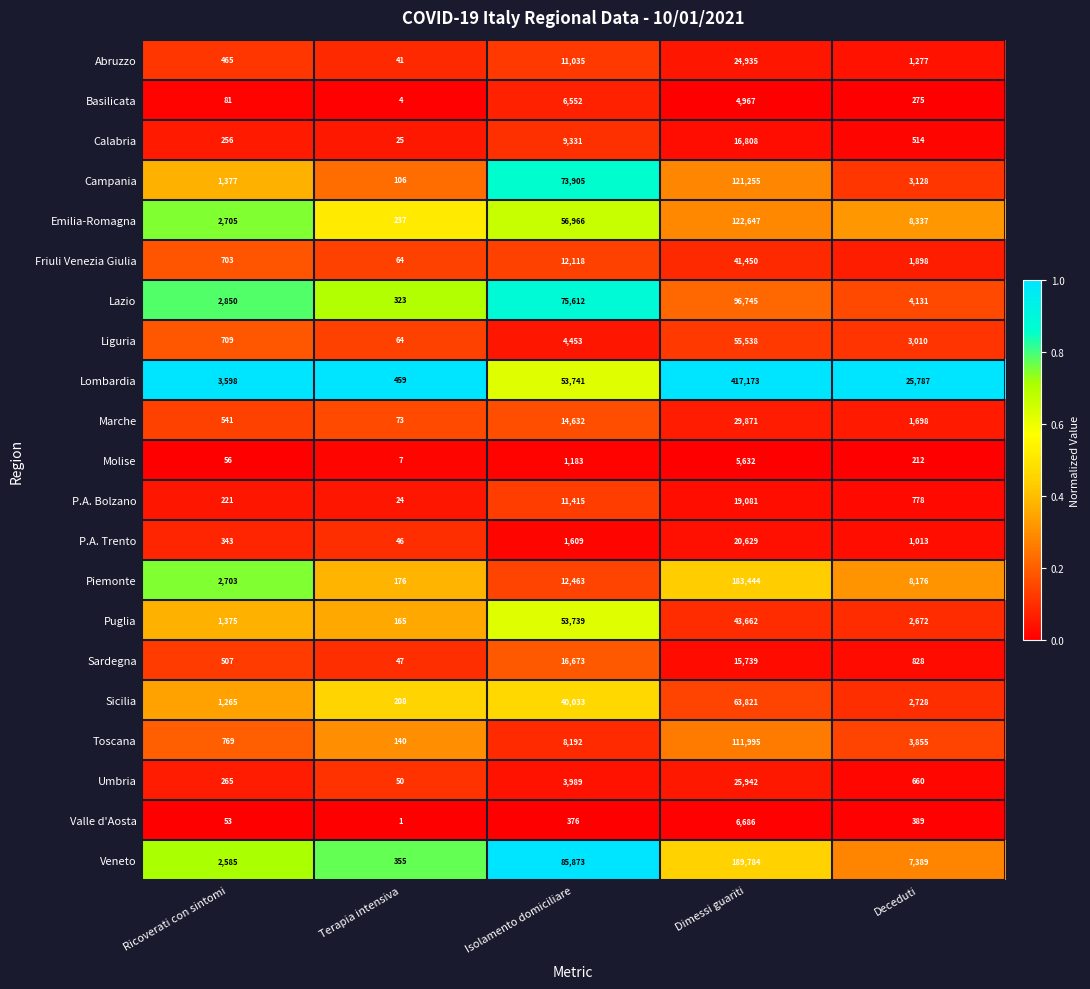

Is the value of Molise at Dimessi guariti greater than the value of Liguria at Ricoverati con sintomi?

Yes